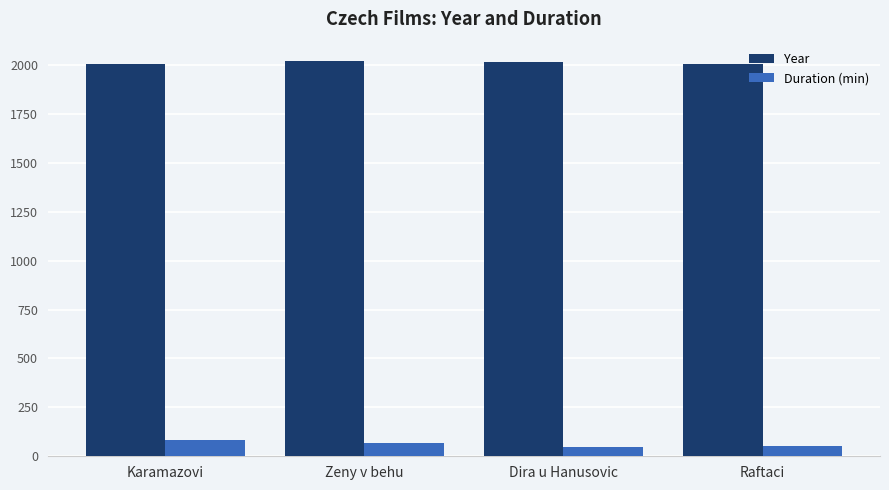

Does the chart contain any negative values?

No